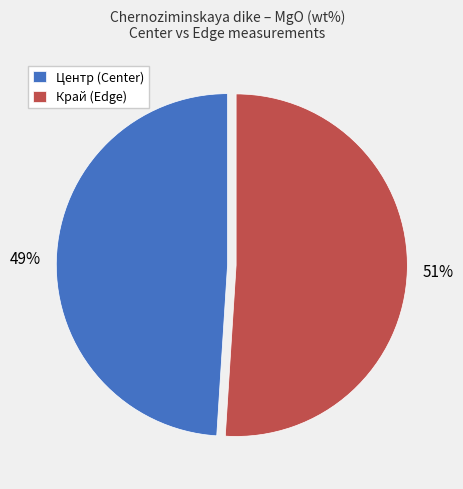

True or false: Центр (Center) accounts for 43% of the total.

False